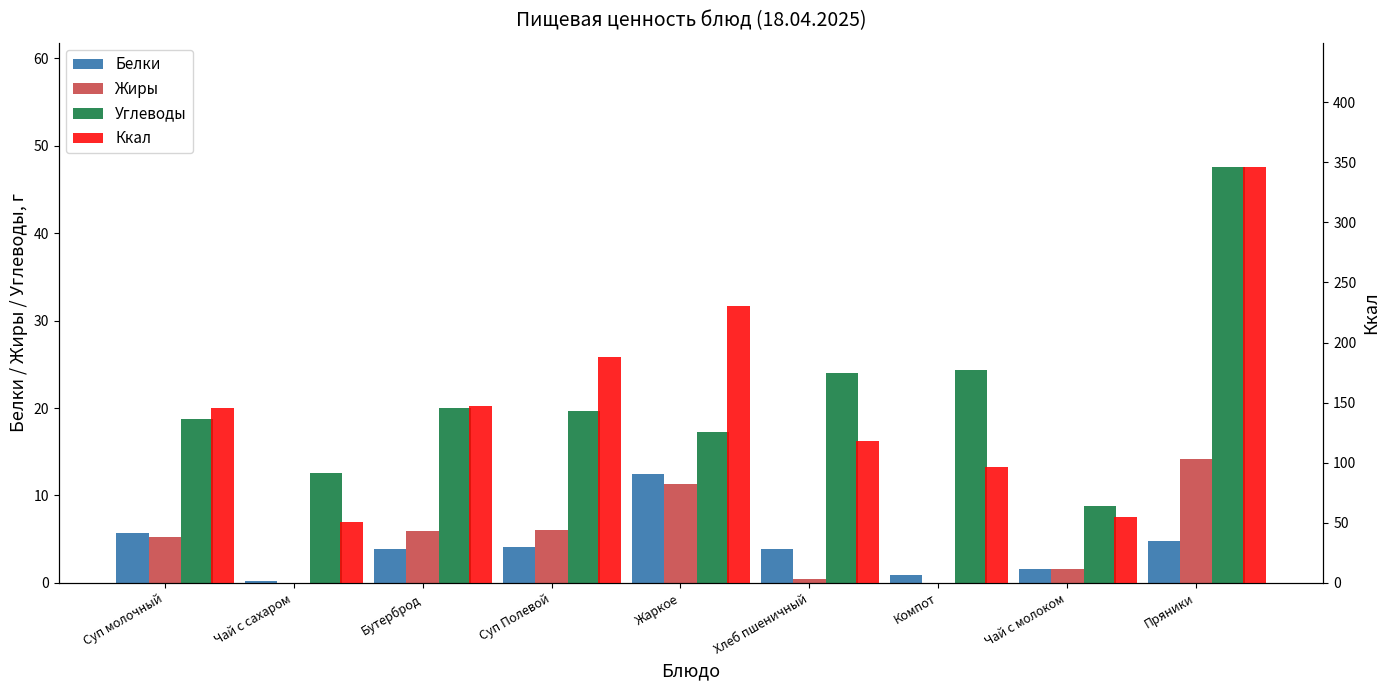

How many bars are there in total?

36